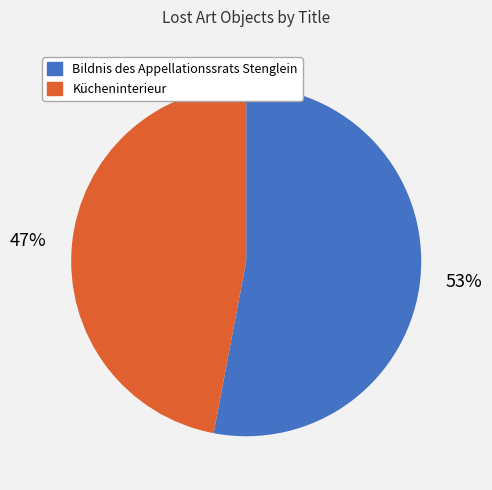

The Kücheninterieur slice represents 47% of the pie. True or false?

True